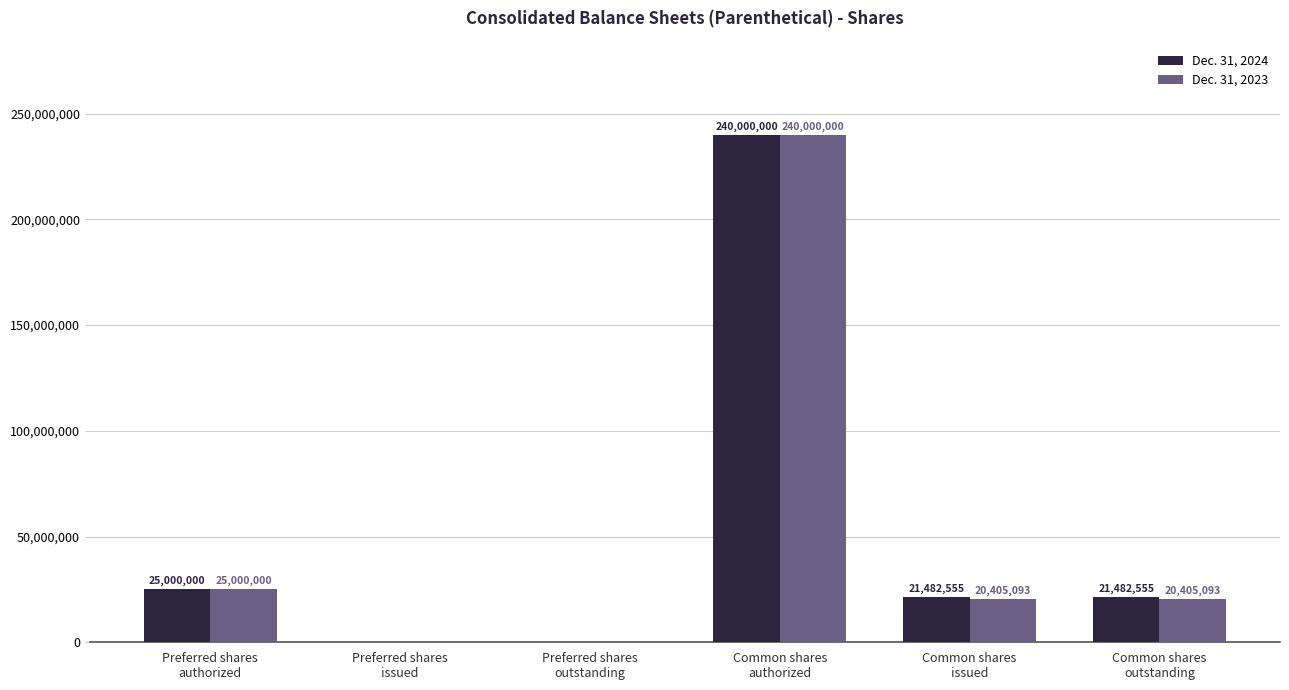

What is the highest value of the Dec. 31, 2023 series?

240000000